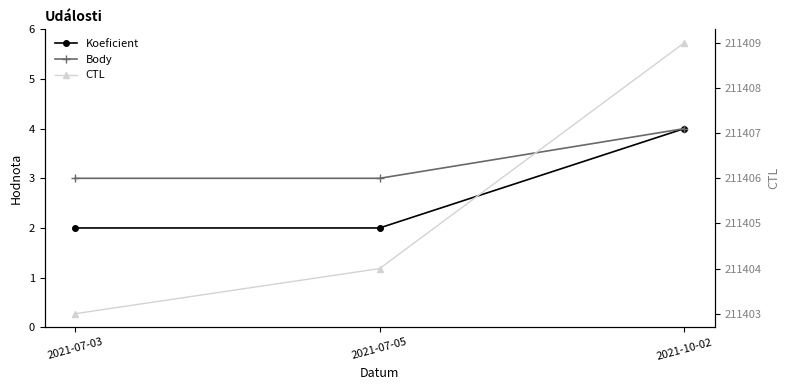

Reading left to right, extract all data points from this chart.

Koeficient: 2	2	4
Body: 3	3	4
CTL: 211403	211404	211409